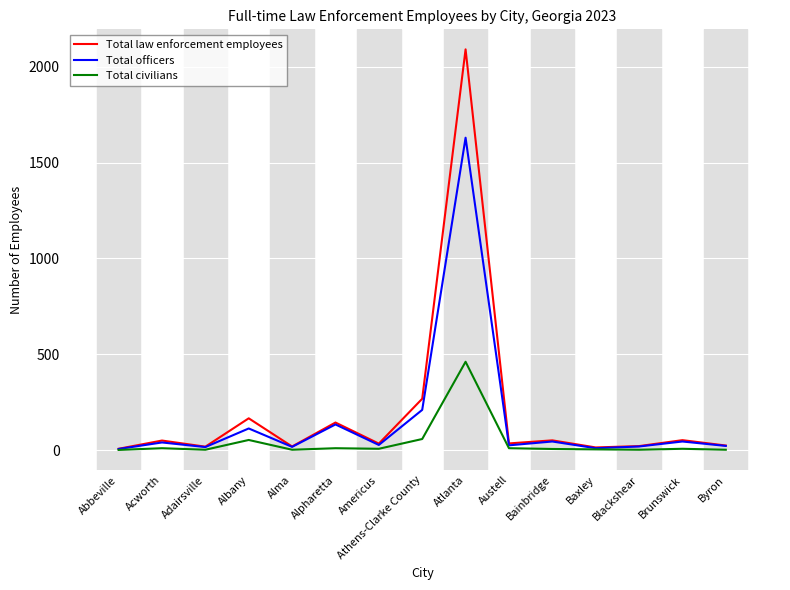

What is the sum of the Total officers values at Acworth and Adairsville?

56